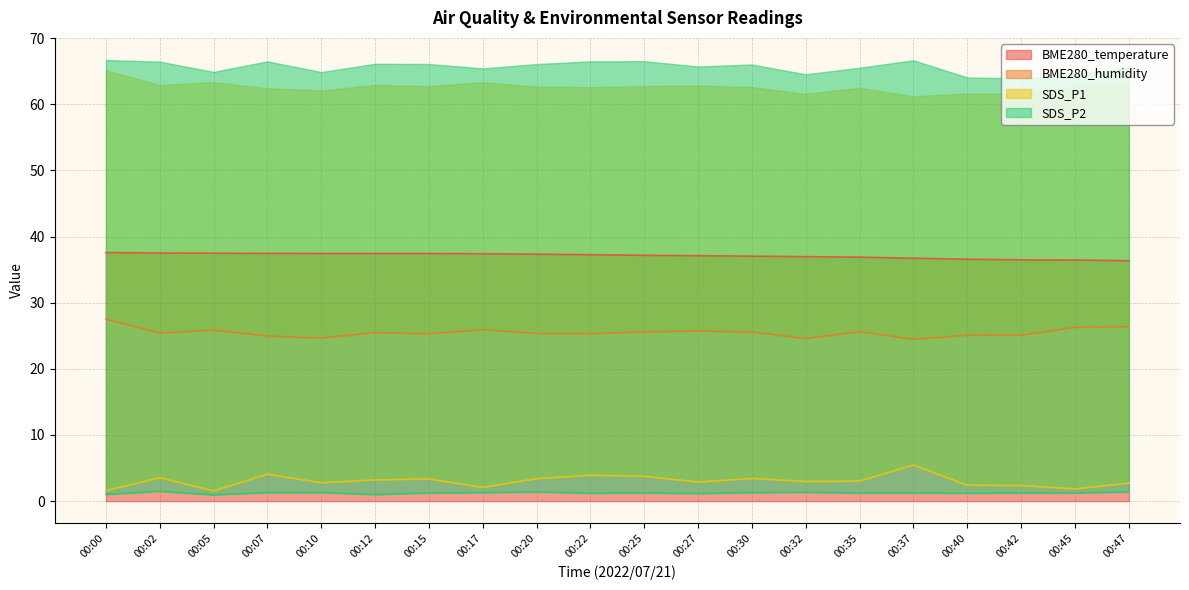

List the labels in order of SDS_P1 value, largest first.

00:37, 00:07, 00:22, 00:25, 00:02, 00:30, 00:20, 00:15, 00:12, 00:35, 00:32, 00:27, 00:10, 00:47, 00:40, 00:42, 00:17, 00:45, 00:00, 00:05